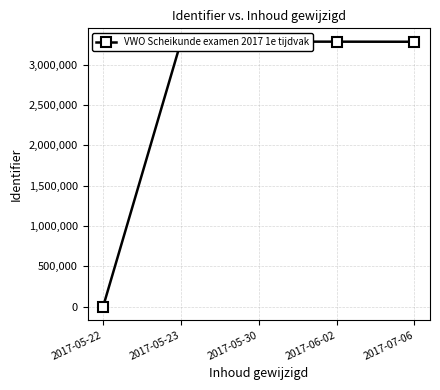

Rank the categories by value from lowest to highest.

2017-05-22, 2017-07-06, 2017-05-23, 2017-06-02, 2017-05-30